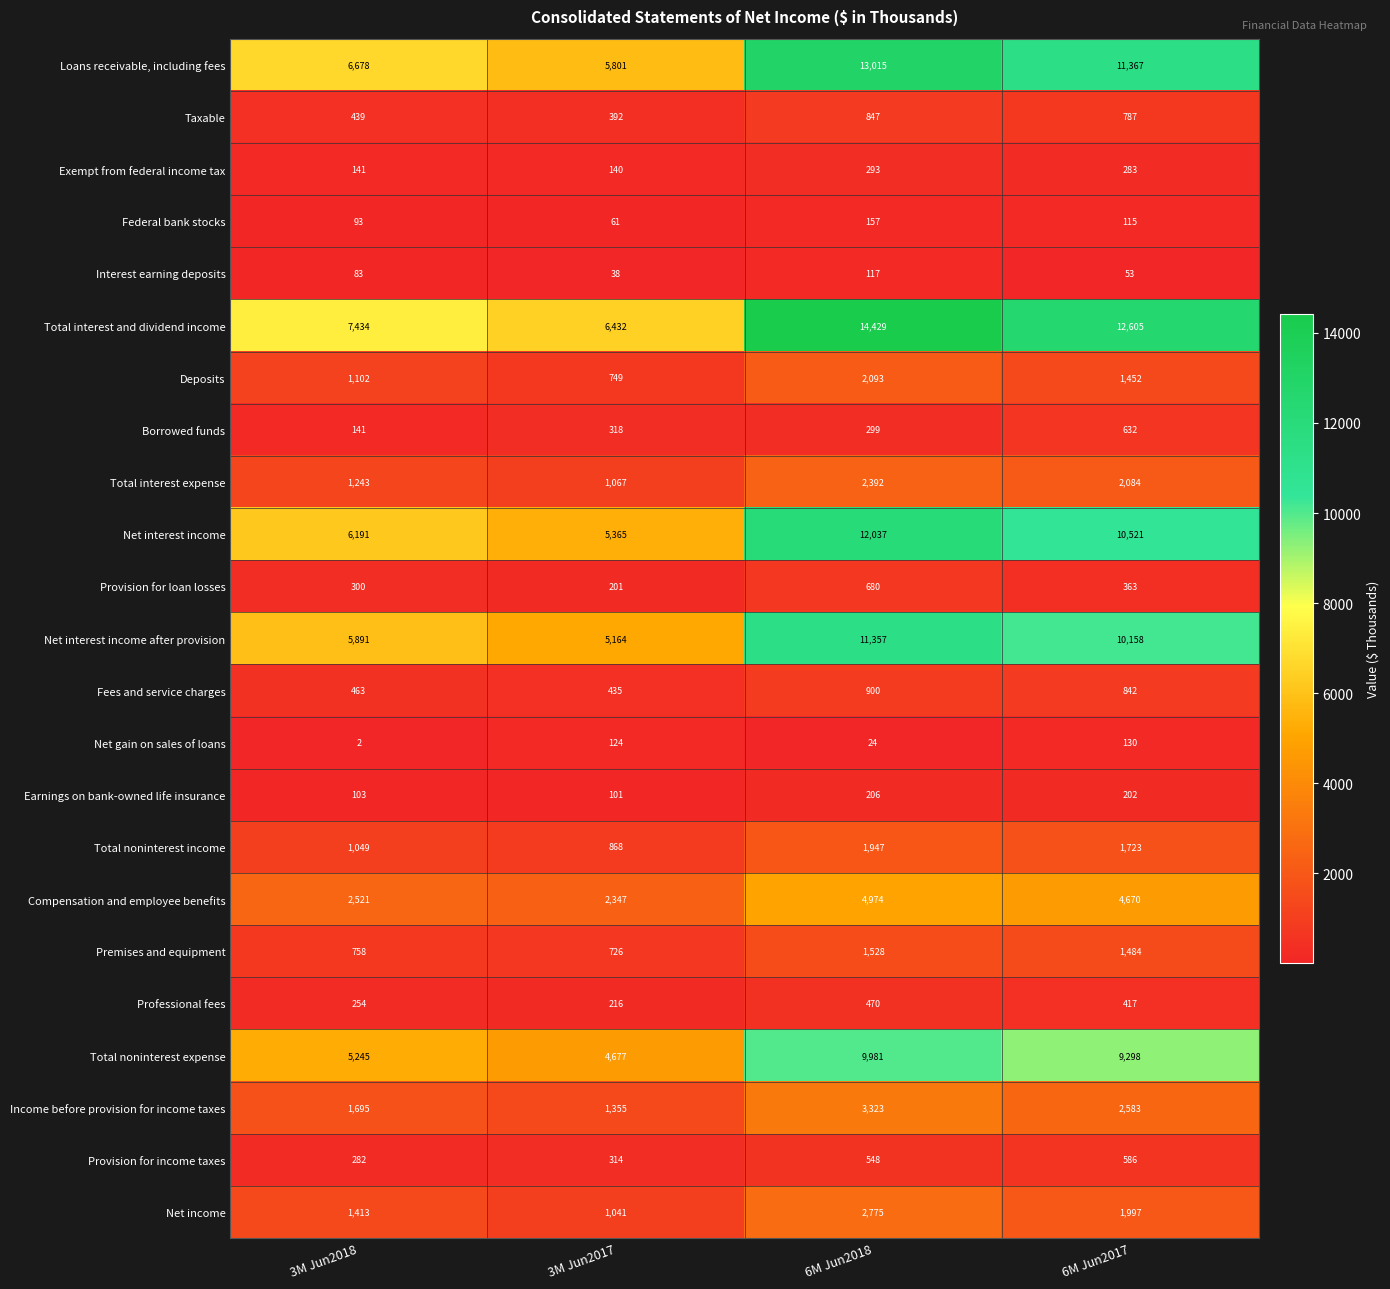

What is the smallest value displayed?

2